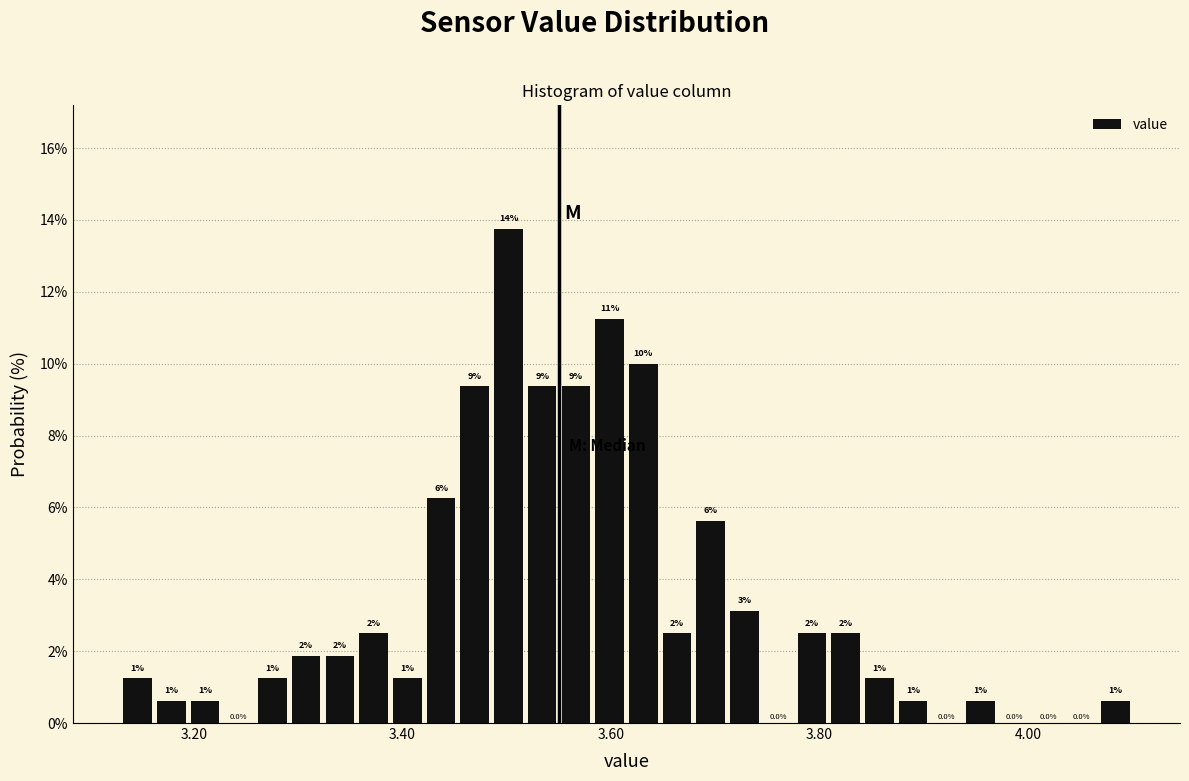

Read against the x-axis, roughly where is the centre of the tallest bar?

3.50